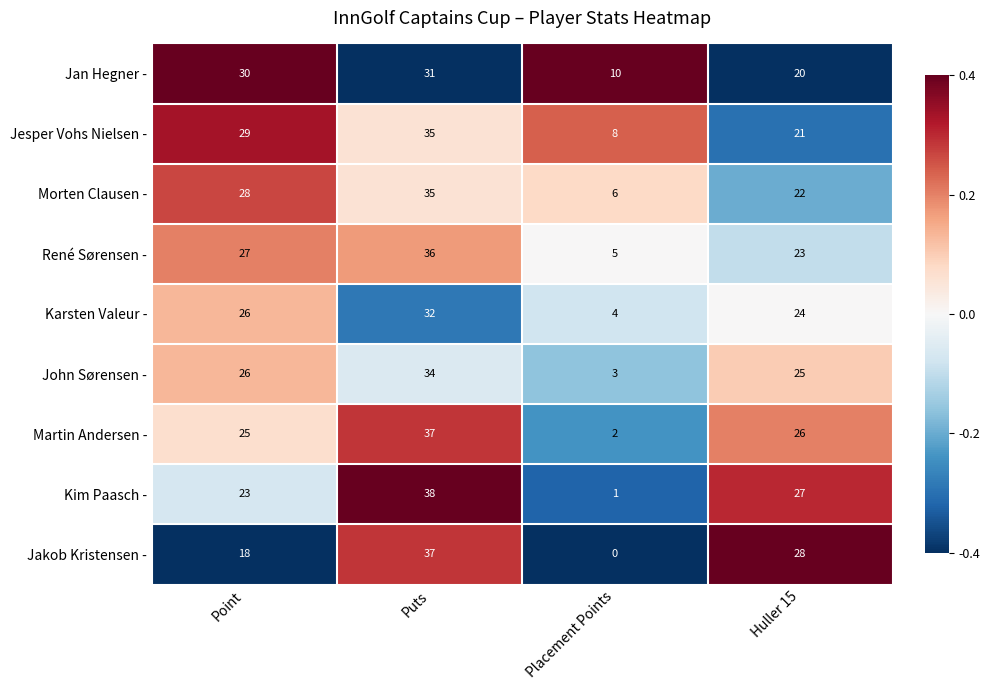

Is it true that Jakob Kristensen - equals 10 at Huller 15?

False